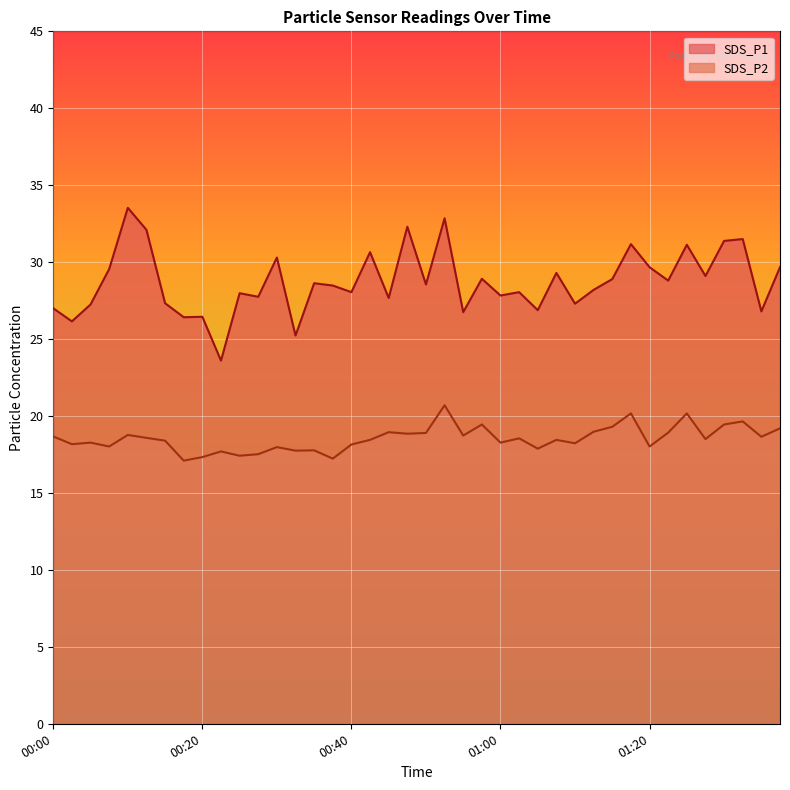

List the series in order of their overall mean, lowest first.

SDS_P2, SDS_P1